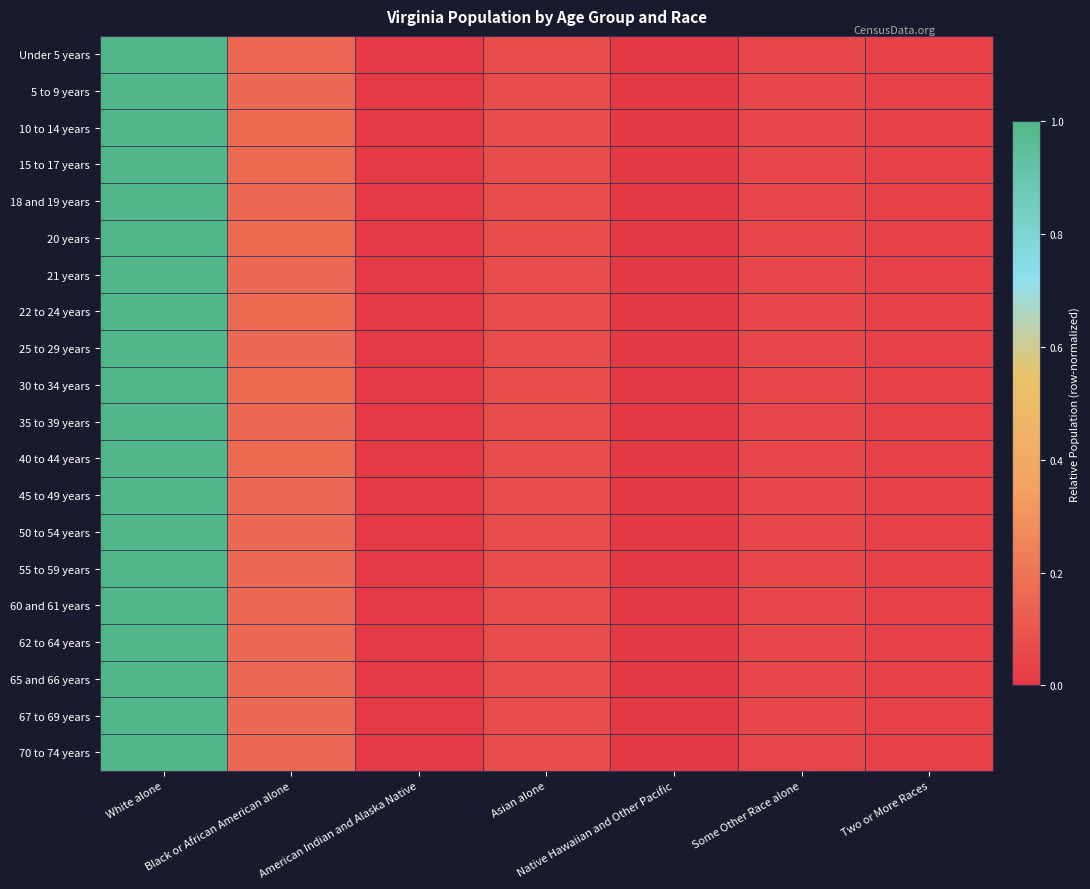

What is the total value across all series at American Indian and Alaska Native?

0.2